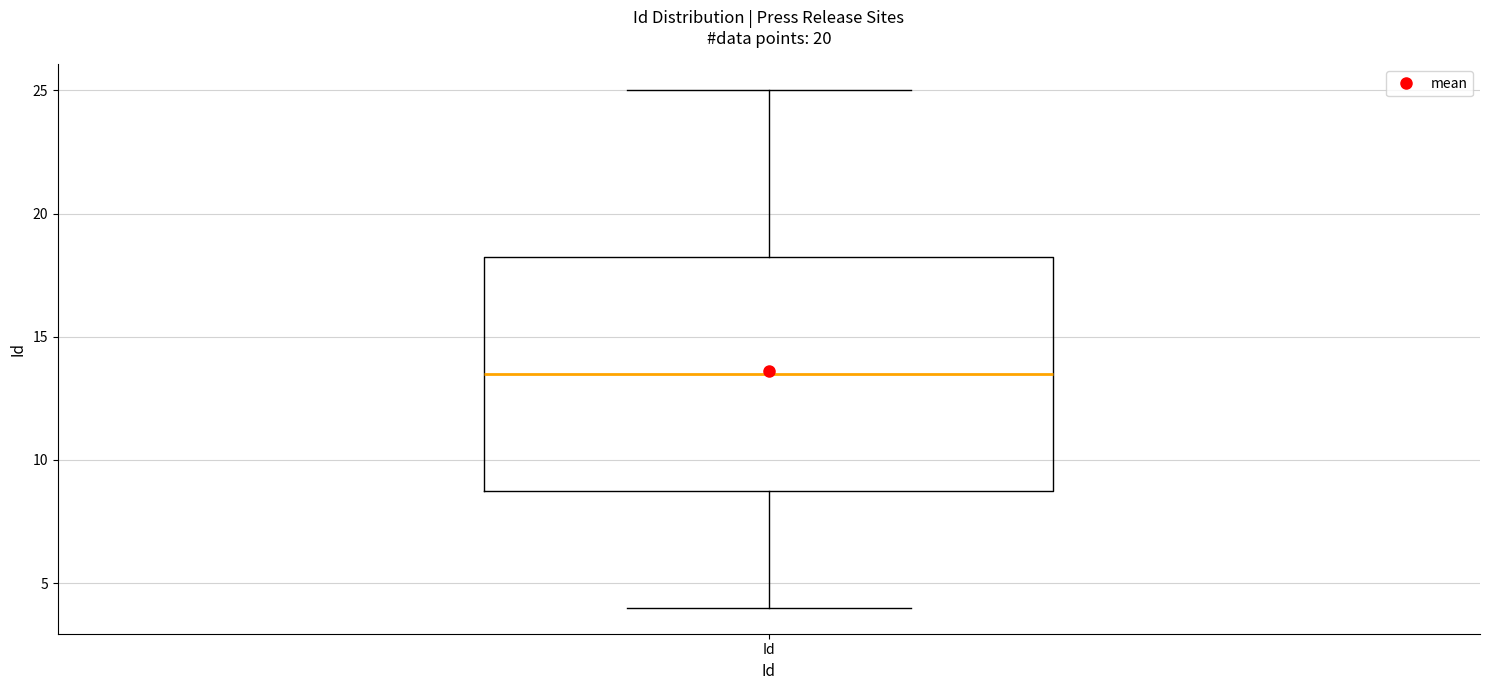

Where does the lower whisker of the box for Id end on the y-axis? The values are not printed on the chart, so give them approximately, as read against the axis.

4.0